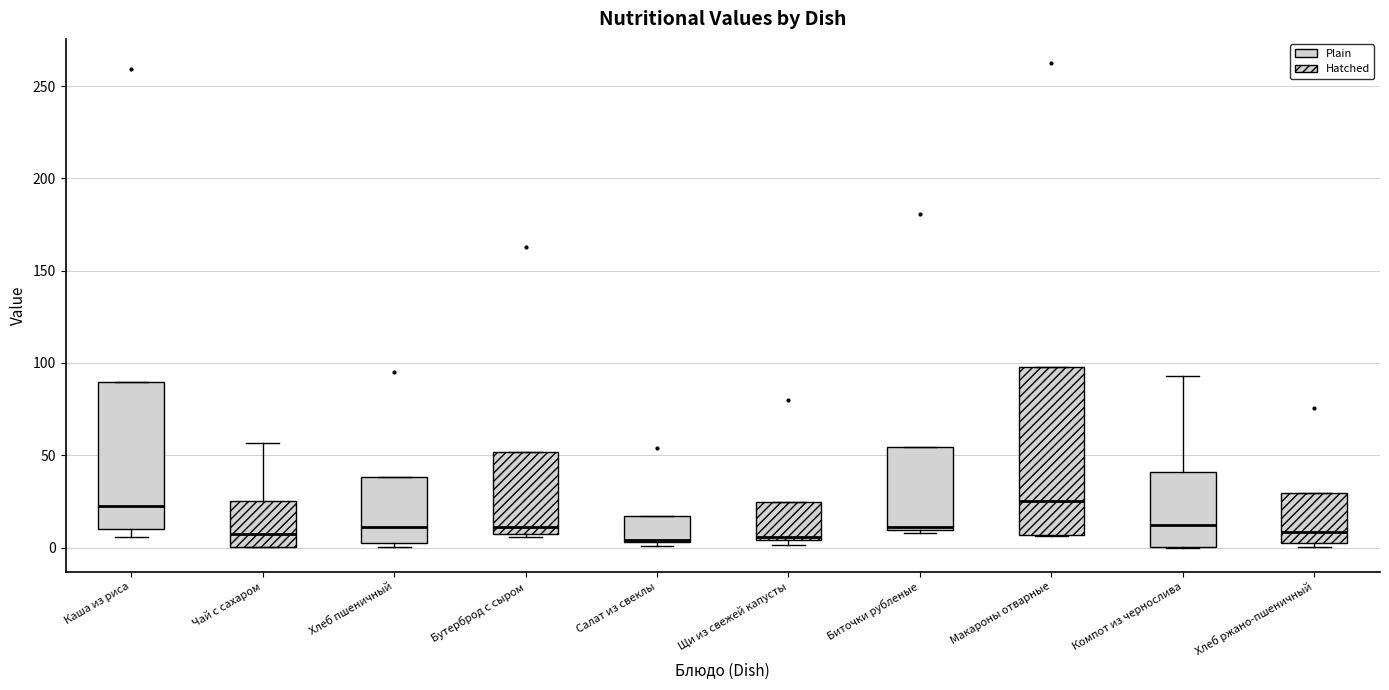

Reading left to right, read every box against the y-axis: the position of its median line, the range the box covers, and the ends of its whiskers. The values are not printed on the chart, so give them approximately, as read against the axis.

Каша из риса: median 20, box 10 to 90, whiskers 5 to 90
Чай с сахаром: median 10, box 0 to 25, whiskers 0 to 55
Хлеб пшеничный: median 10, box 0 to 40, whiskers 0 (just below the box's lower edge) to 40
Бутерброд с сыром: median 10, box 5 to 50, whiskers 5 (just below the box's lower edge) to 50
Салат из свеклы: median 5, box 5 to 15, whiskers 0 to 15
Щи из свежей капусты: median 5 (just above the box's lower edge), box 5 to 25, whiskers 0 to 25
Биточки рубленые: median 10 (just above the box's lower edge), box 10 to 55, whiskers 10 (just below the box's lower edge) to 55
Макароны отварные: median 25, box 5 to 100, whiskers 5 to 100
Компот из чернослива: median 10, box 0 to 40, whiskers 0 to 95
Хлеб ржано-пшеничный: median 10, box 0 to 30, whiskers 0 (just below the box's lower edge) to 30